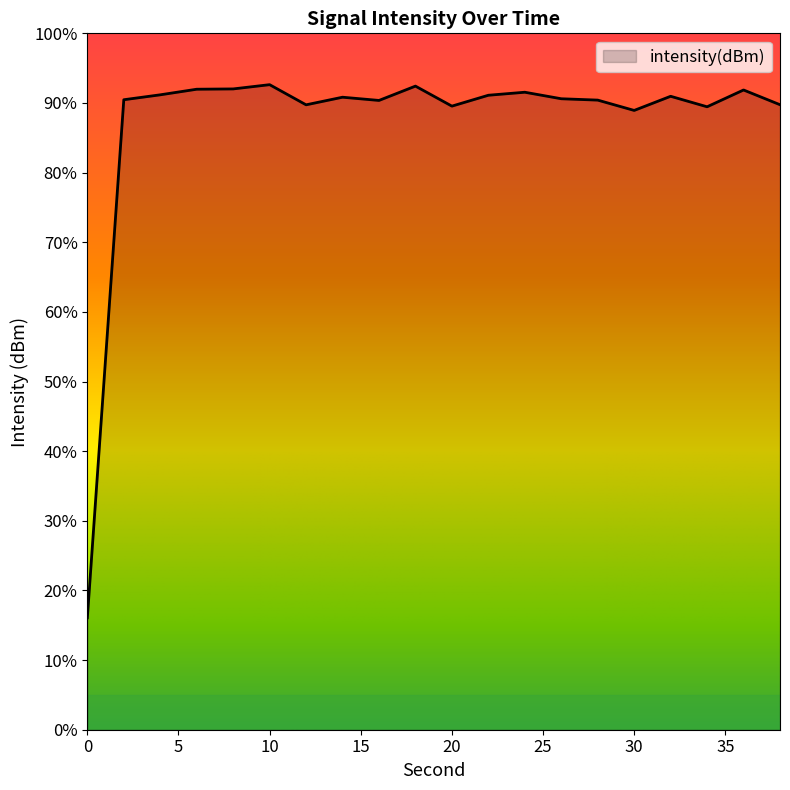

Count the number of categories in the chart.

20